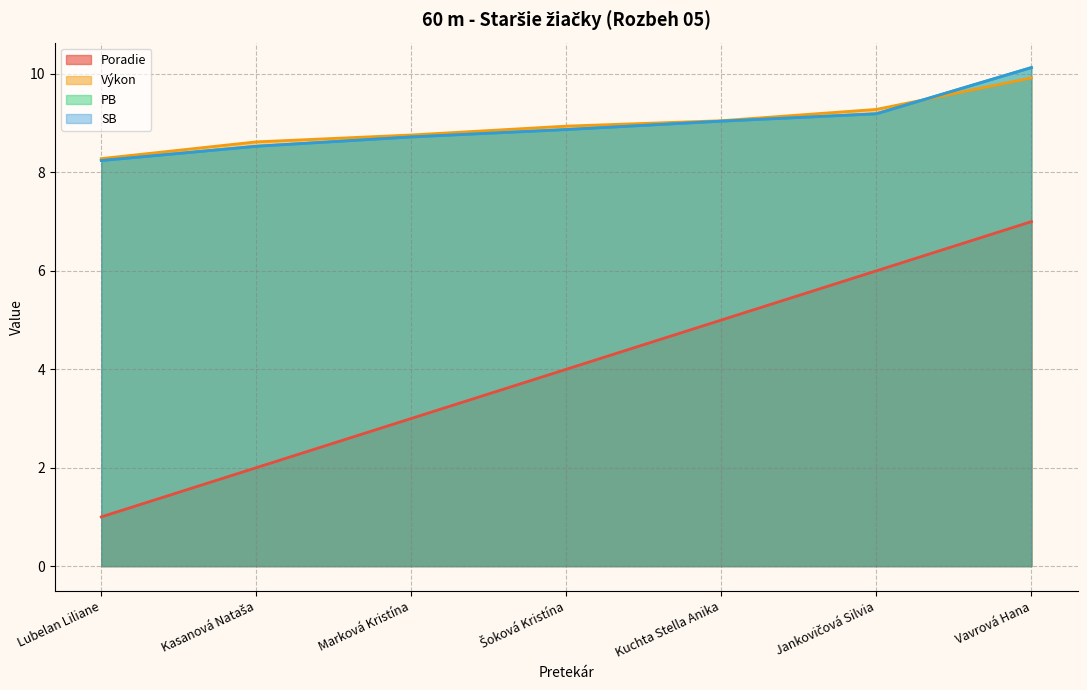

True or false: Poradie and PB intersect in this chart.

False